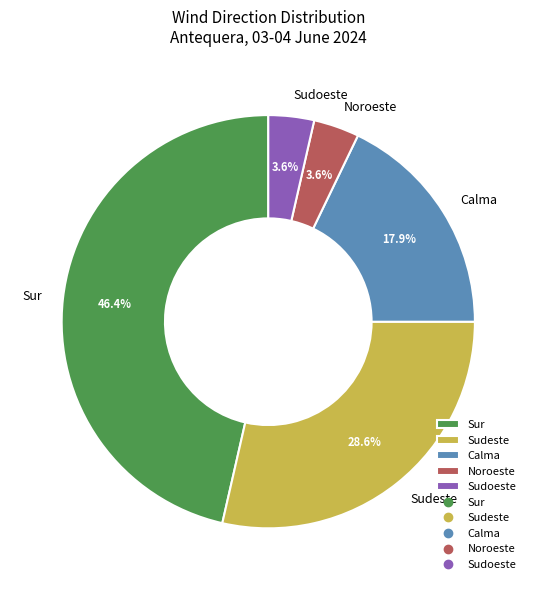

What percentage do Sudoeste and Sur together represent?

50.0%